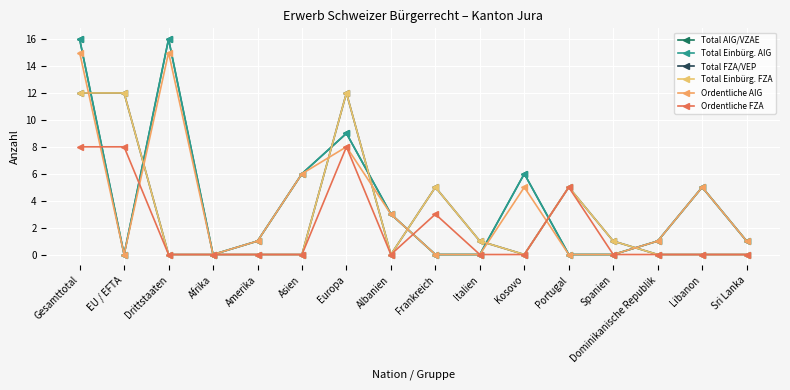

At how many categories does at least one series exceed 6?

4